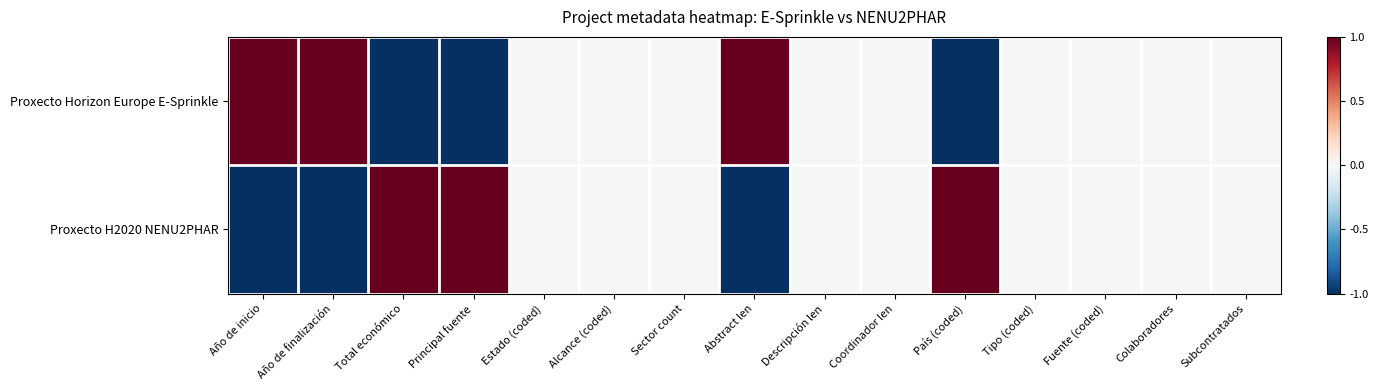

Reading left to right, transcribe all the data shown in this chart.

Proxecto Horizon Europe E-Sprinkle: Año de inicio=1	Año de finalización=1	Total económico=-1	Principal fuente=-1	Estado (coded)=0	Alcance (coded)=0	Sector count=0	Abstract len=1	Descripción len=0	Coordinador len=0	País (coded)=-1	Tipo (coded)=0	Fuente (coded)=0	Colaboradores=0	Subcontratados=0
Proxecto H2020 NENU2PHAR: Año de inicio=-1	Año de finalización=-1	Total económico=1	Principal fuente=1	Estado (coded)=0	Alcance (coded)=0	Sector count=0	Abstract len=-1	Descripción len=0	Coordinador len=0	País (coded)=1	Tipo (coded)=0	Fuente (coded)=0	Colaboradores=0	Subcontratados=0